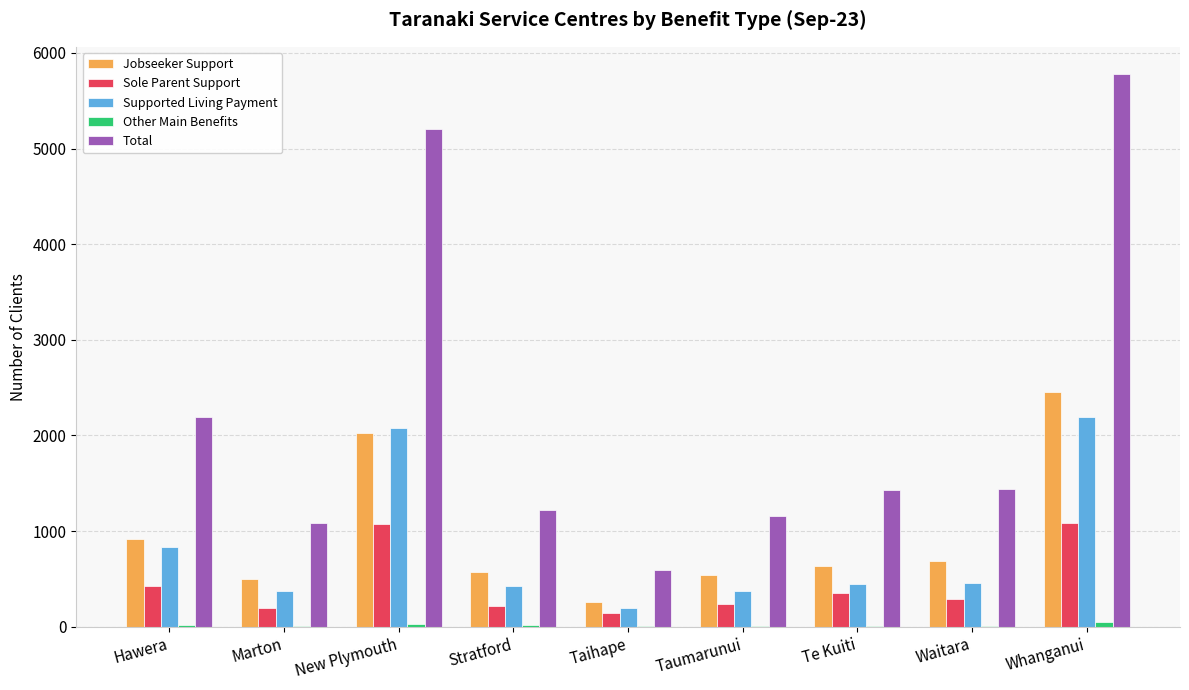

How many data points does each series have?

9